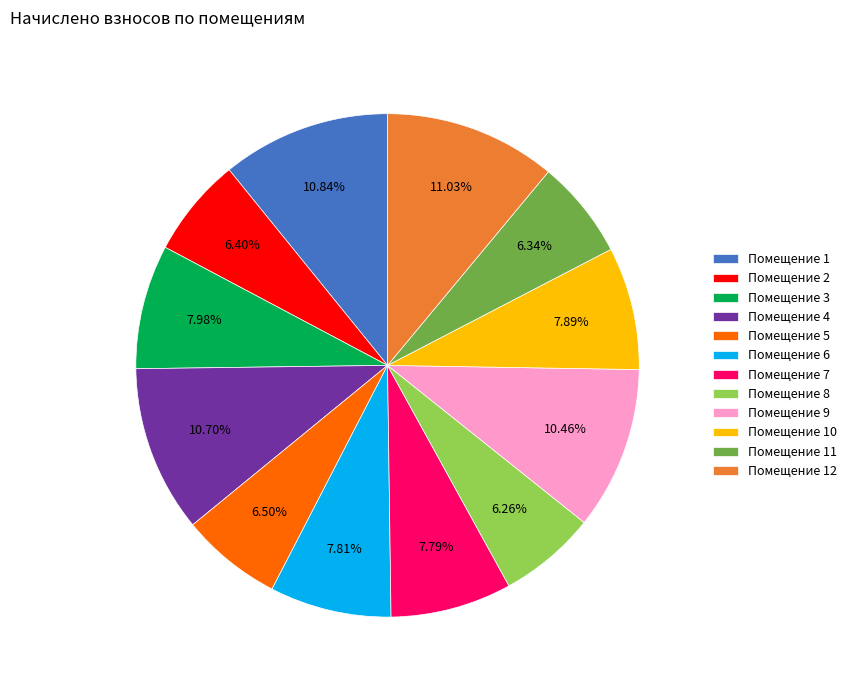

Is there a majority slice in this chart?

No